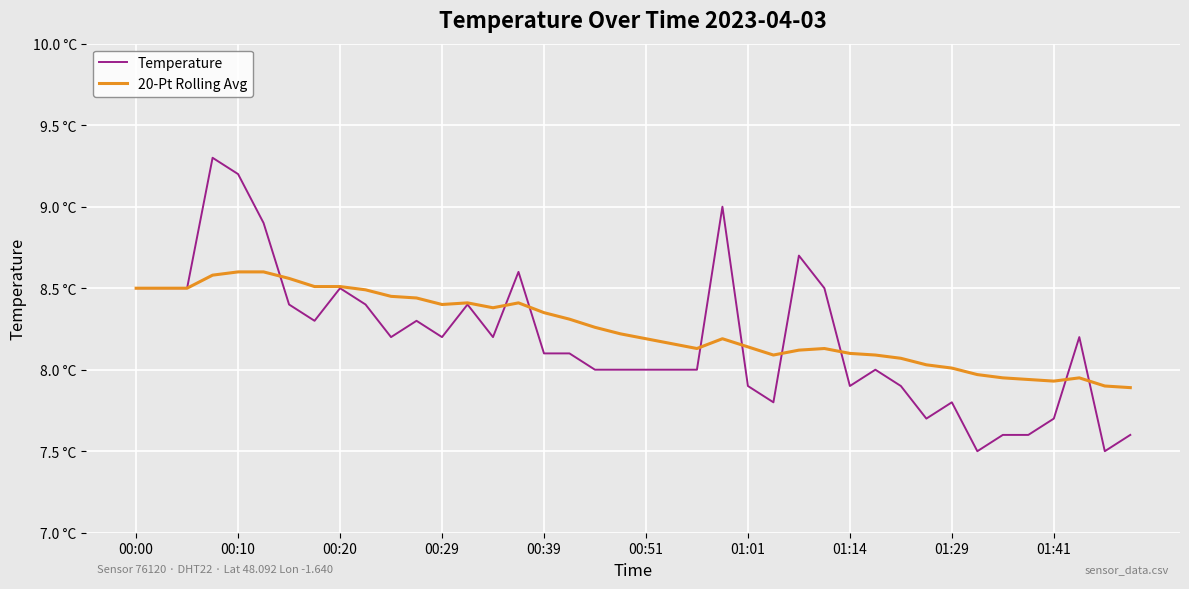

What are all the series names shown in the legend?

Temperature, 20-Pt Rolling Avg